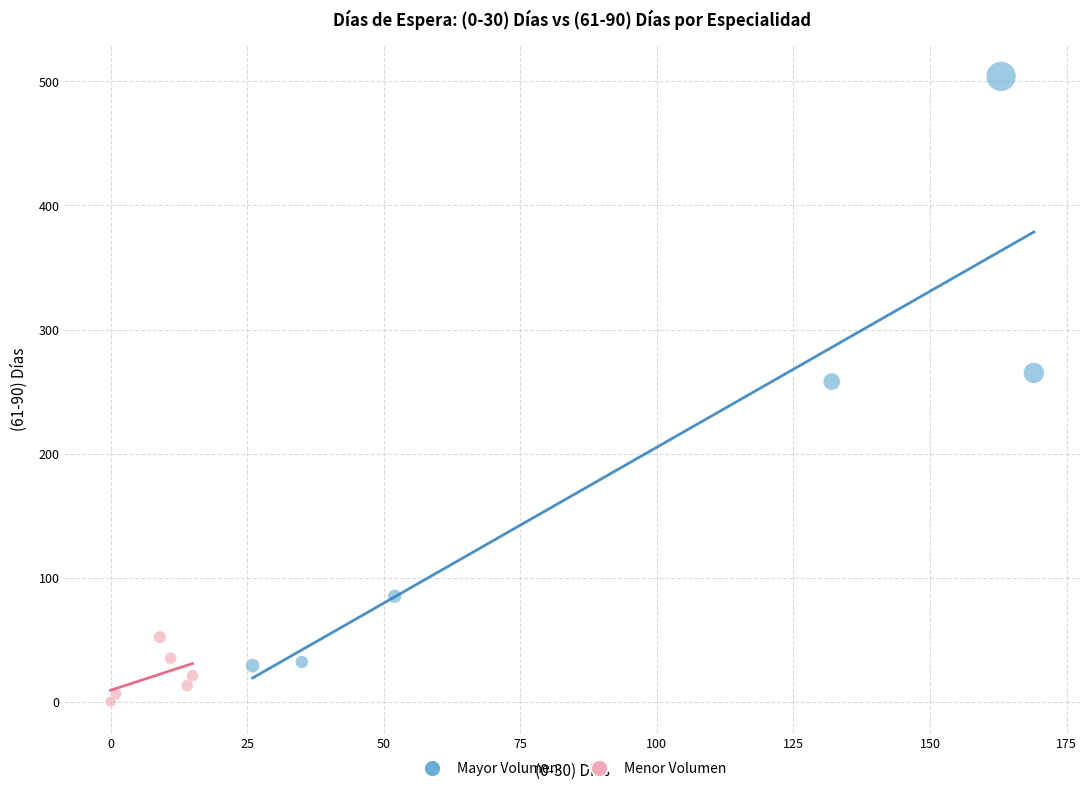

Which series reaches the maximum Y coordinate?

Mayor Volumen